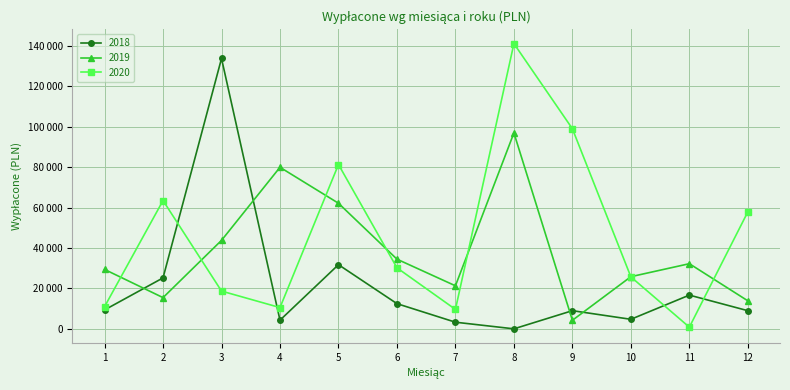

What is the total value across all series at 7?

34182